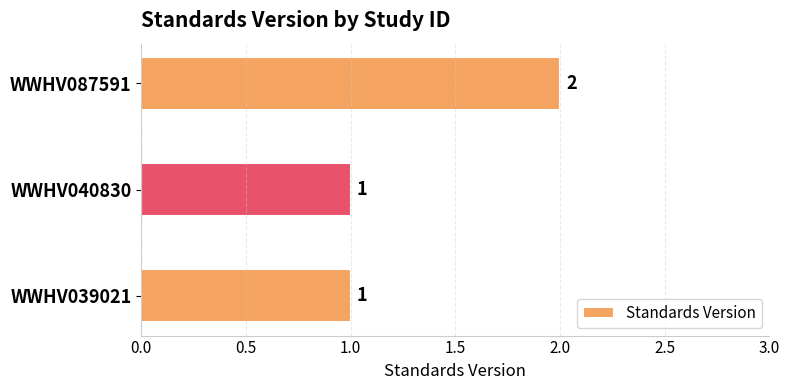

What is the ratio of the value at WWHV087591 to the value at WWHV039021?

2.0